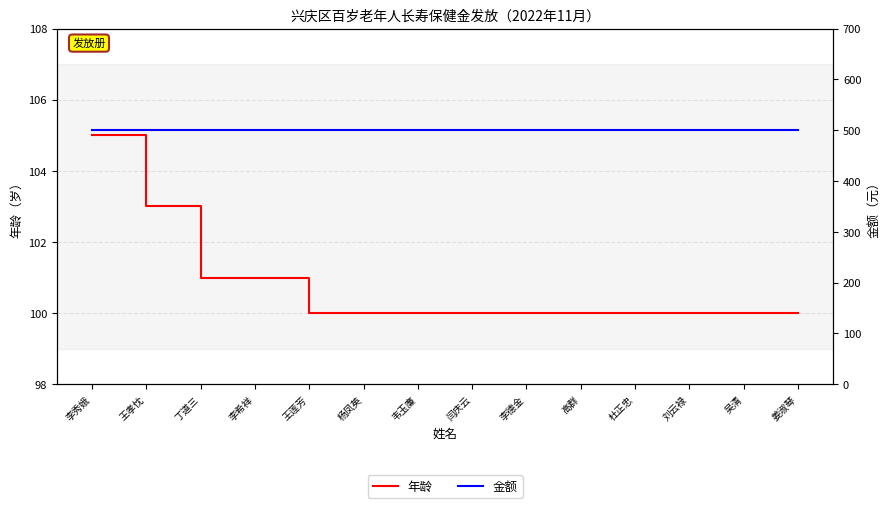

What is the maximum value shown in the chart?

500